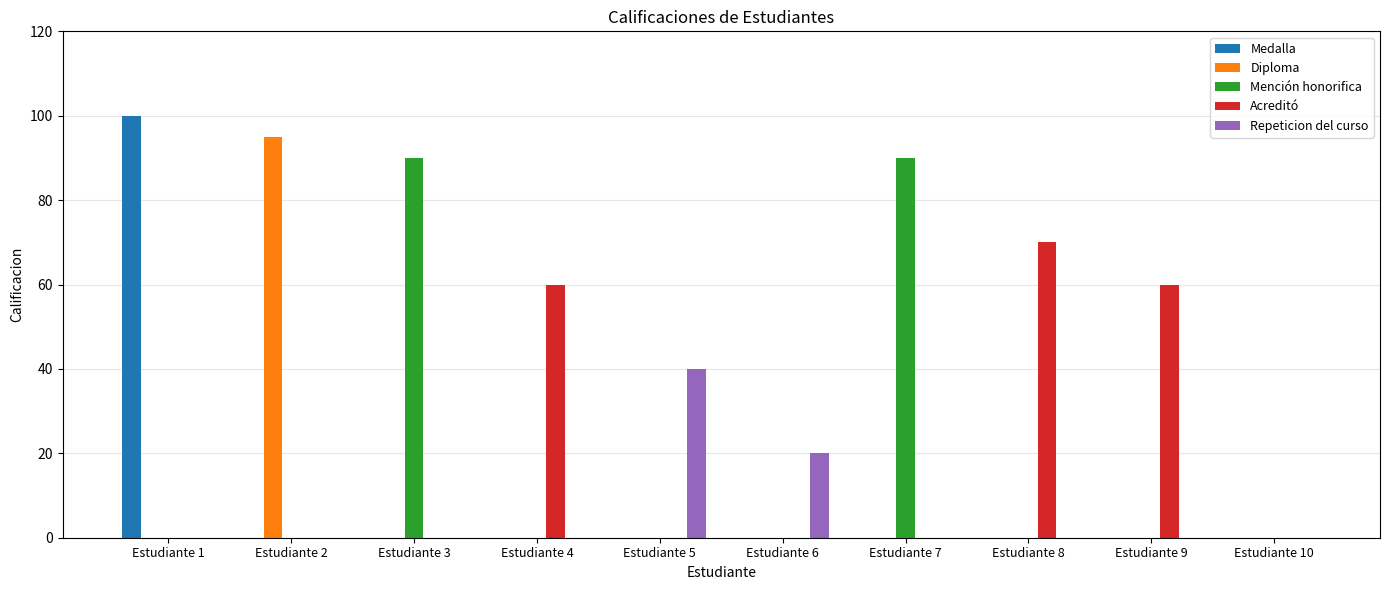

Which series has the widest spread of values?

Medalla